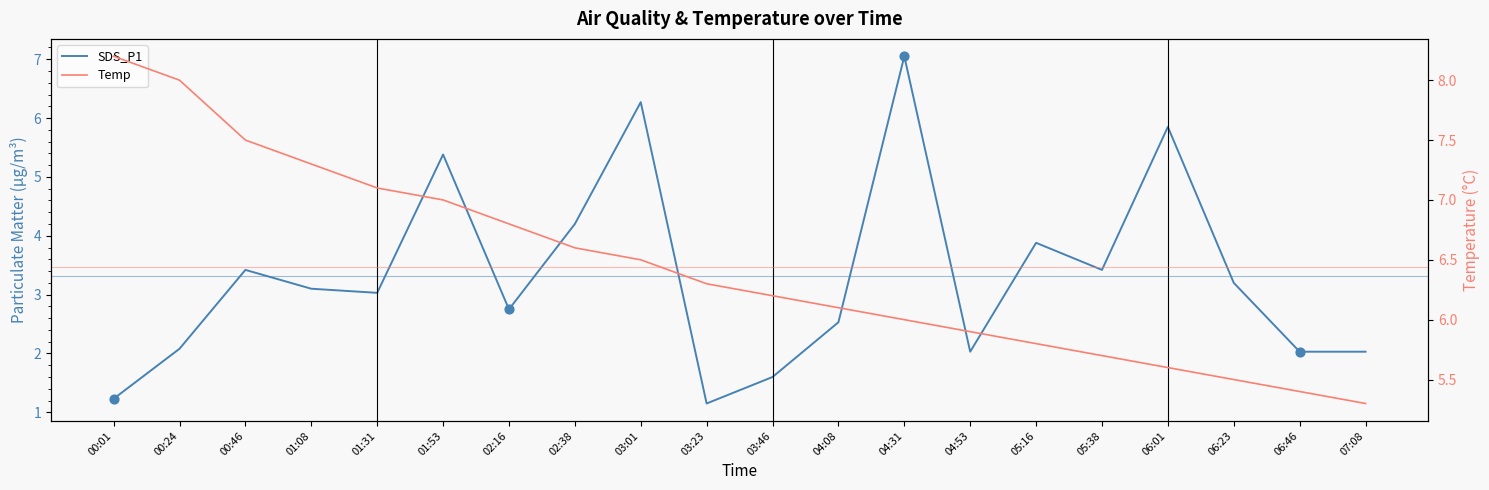

What is the total value across all series at 06:01?

11.4